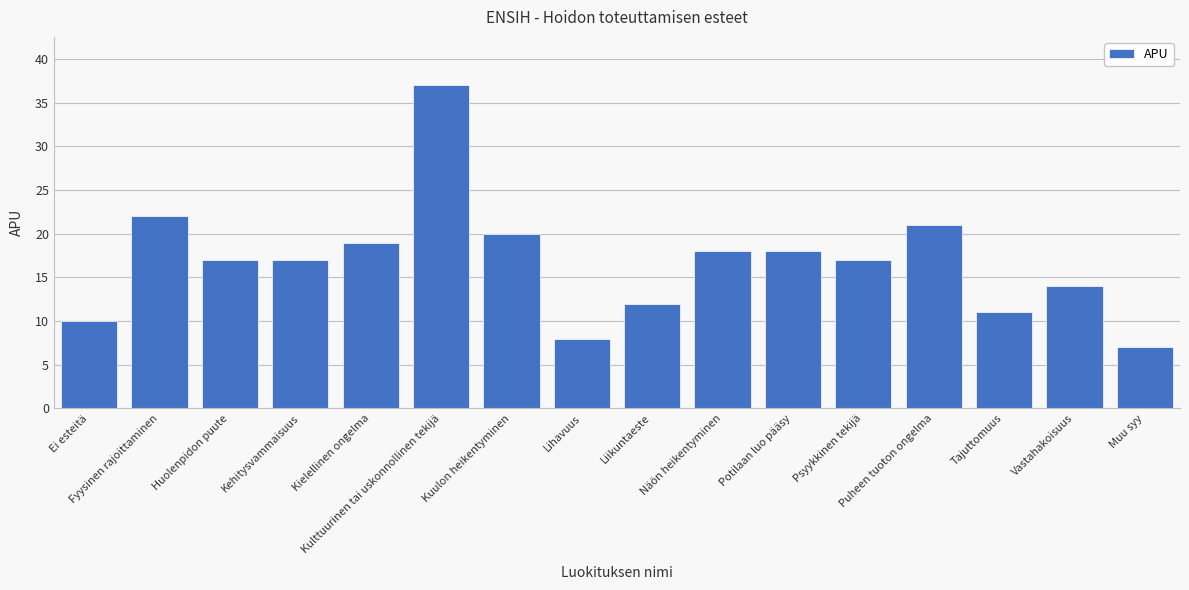

Are the bars grouped side by side (vs. stacked)?

No